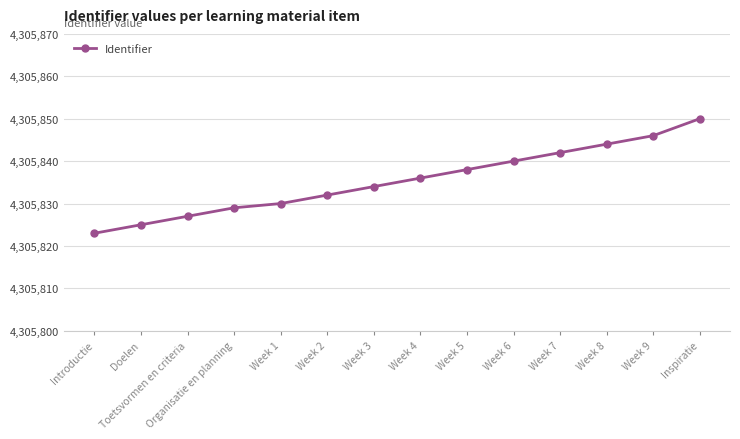

Does the chart have visible grid lines?

Yes